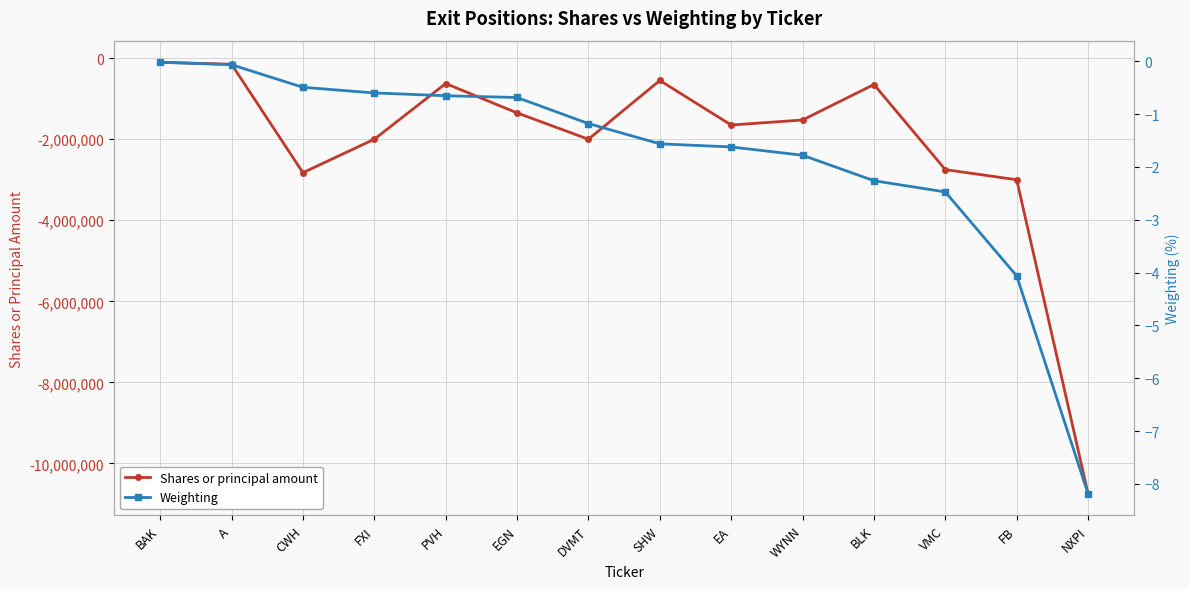

How many data points in Weighting are less than -1?

8